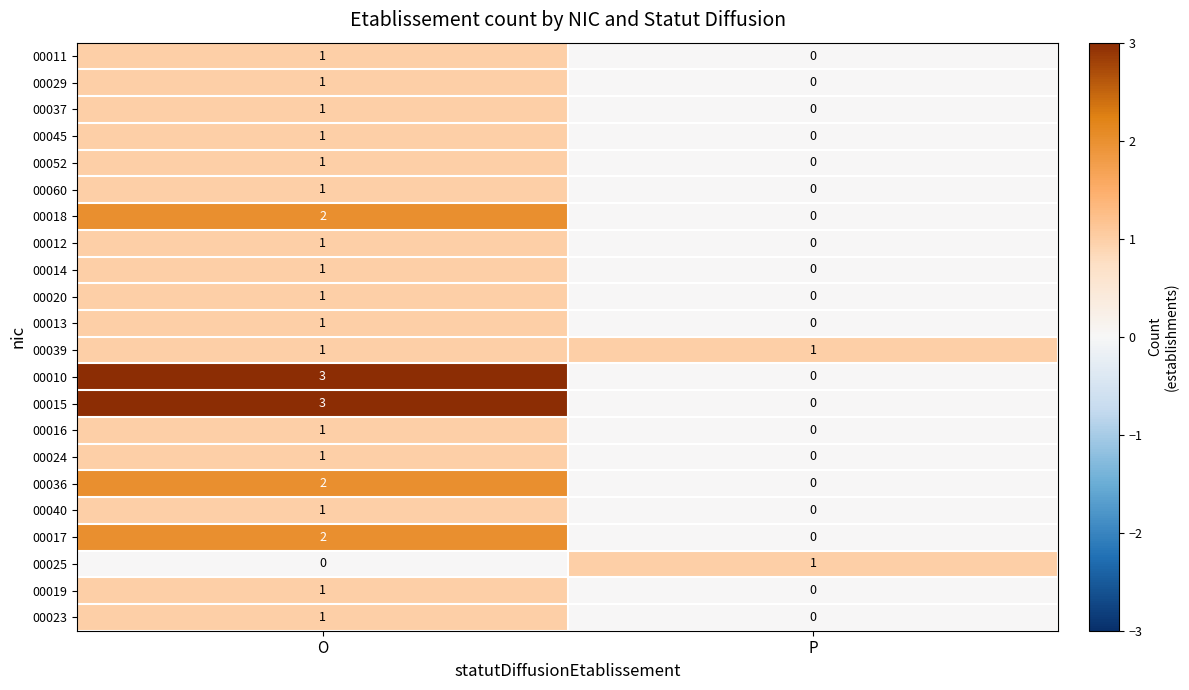

True or false: 00040 has a value of -1 at P.

False